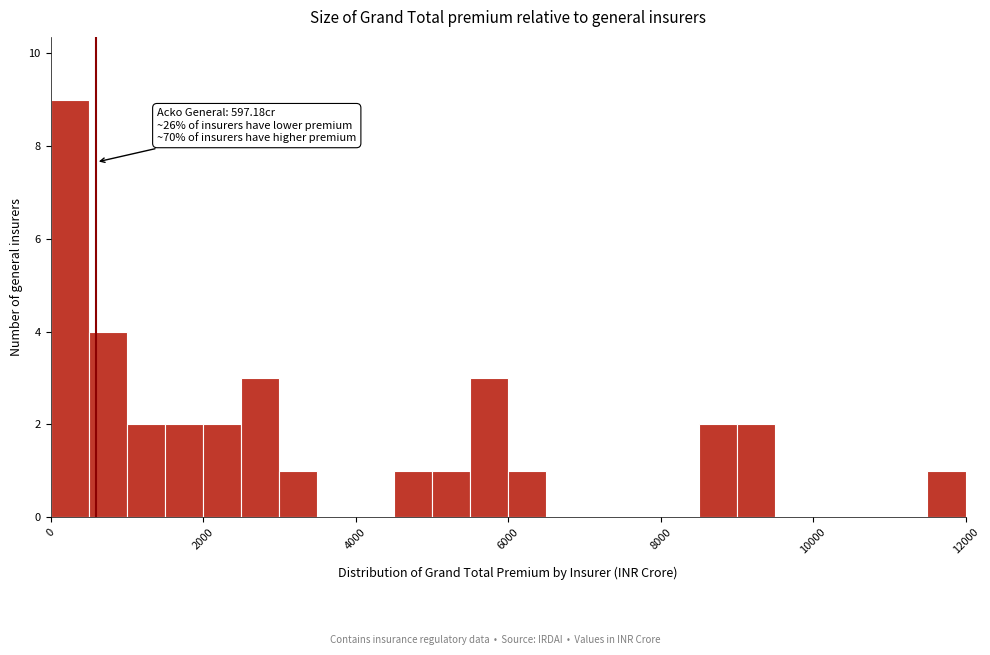

Around what value on the x-axis is the tallest bar? Give the approximate position of its centre, as read against the axis.

200